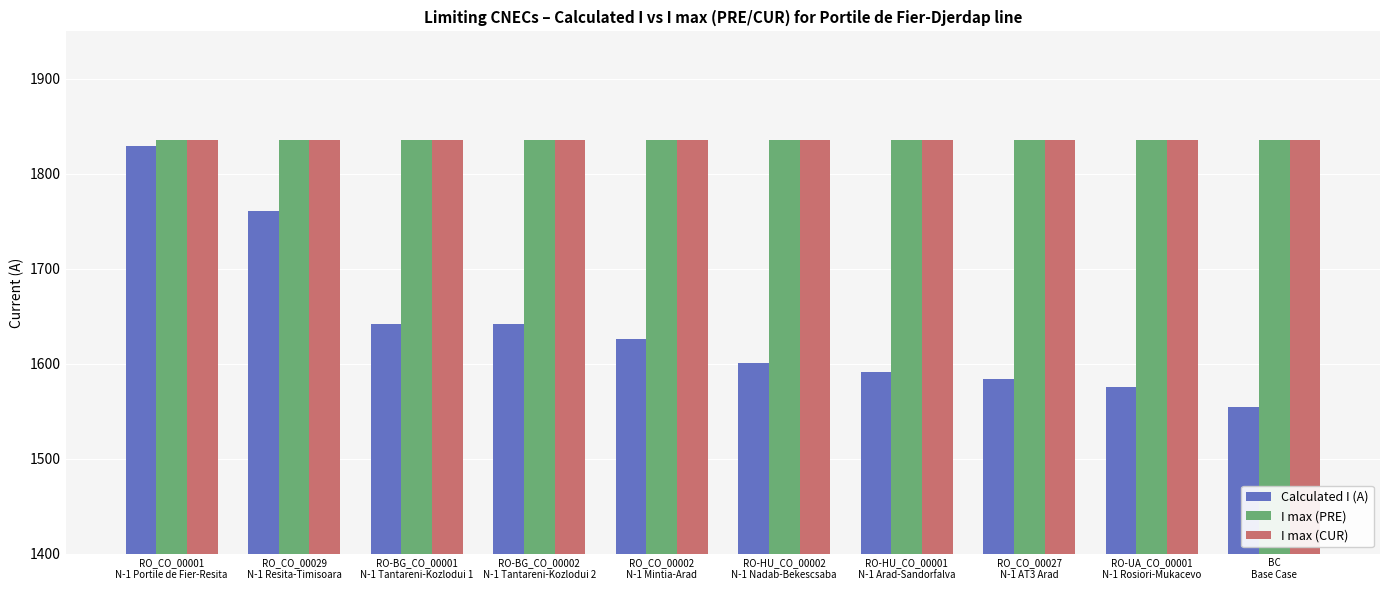

Is the value of I max (PRE) at BC
Base Case greater than the value of Calculated I (A) at BC
Base Case?

Yes